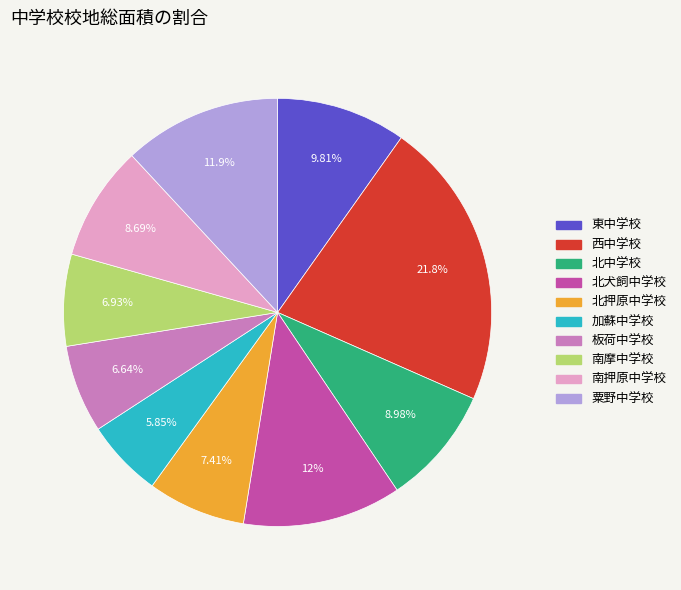

Count the number of slices in the pie.

10